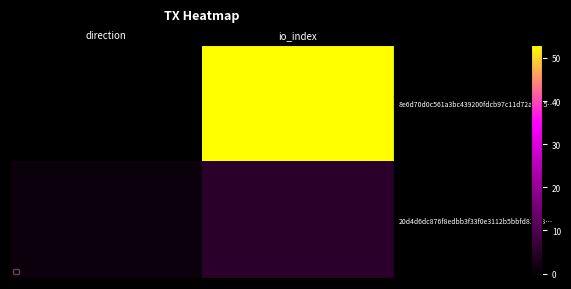

At which category does the chart reach its minimum across all series?

direction